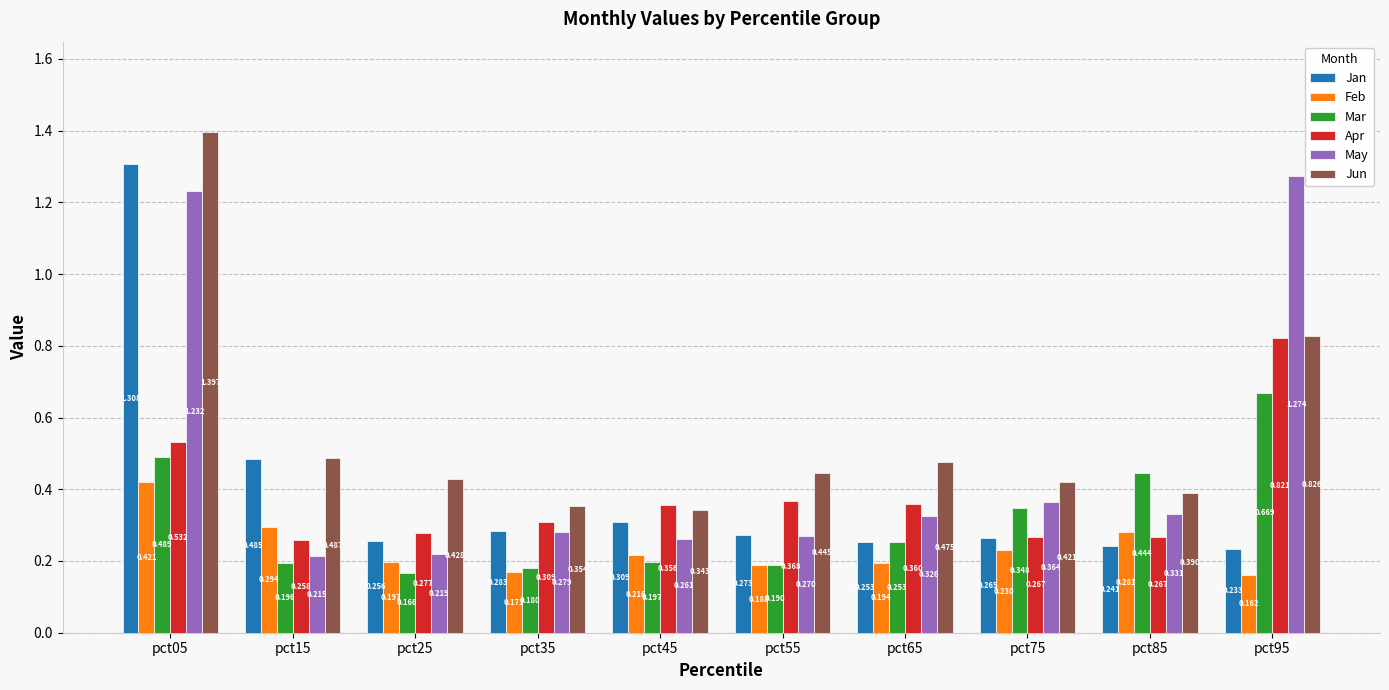

True or false: Jun has a value of 0.7 at pct15.

False